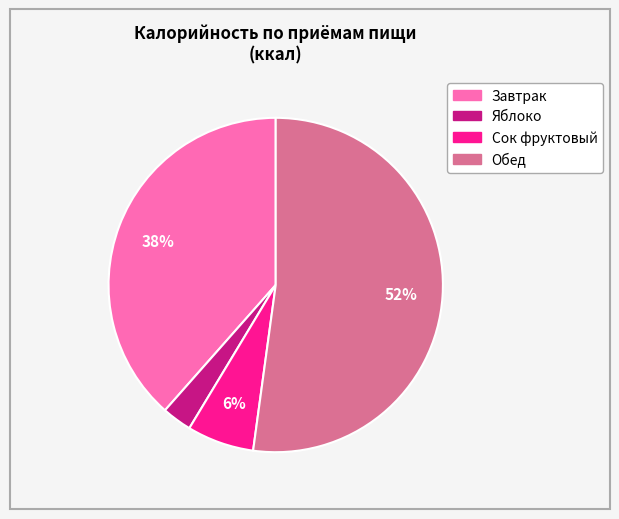

Is Обед the majority of the pie?

Yes